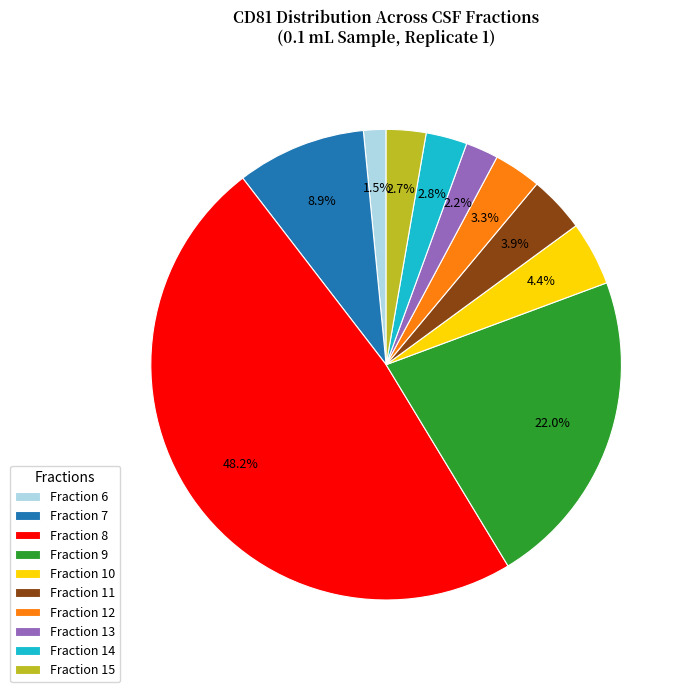

What is the total percentage of Fraction 13 and Fraction 9?

24.2%